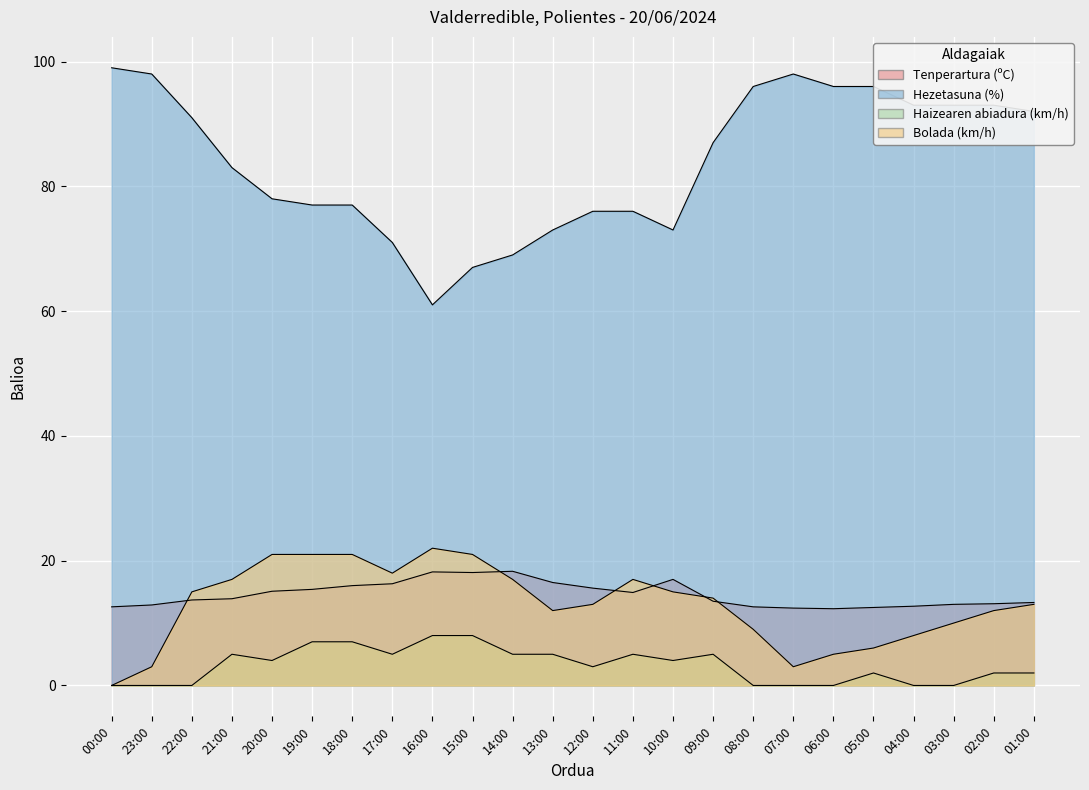

What value does the Bolada (km/h) series have at 02:00?

12.0